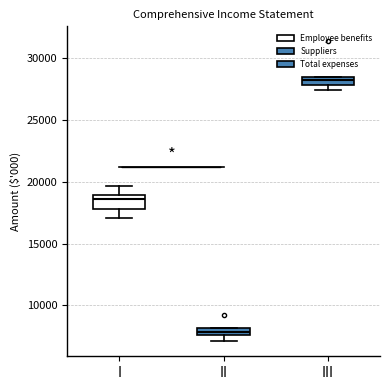

Where is the lower edge of the box for II on the y-axis? The values are not printed on the chart, so give them approximately, as read against the axis.

7500